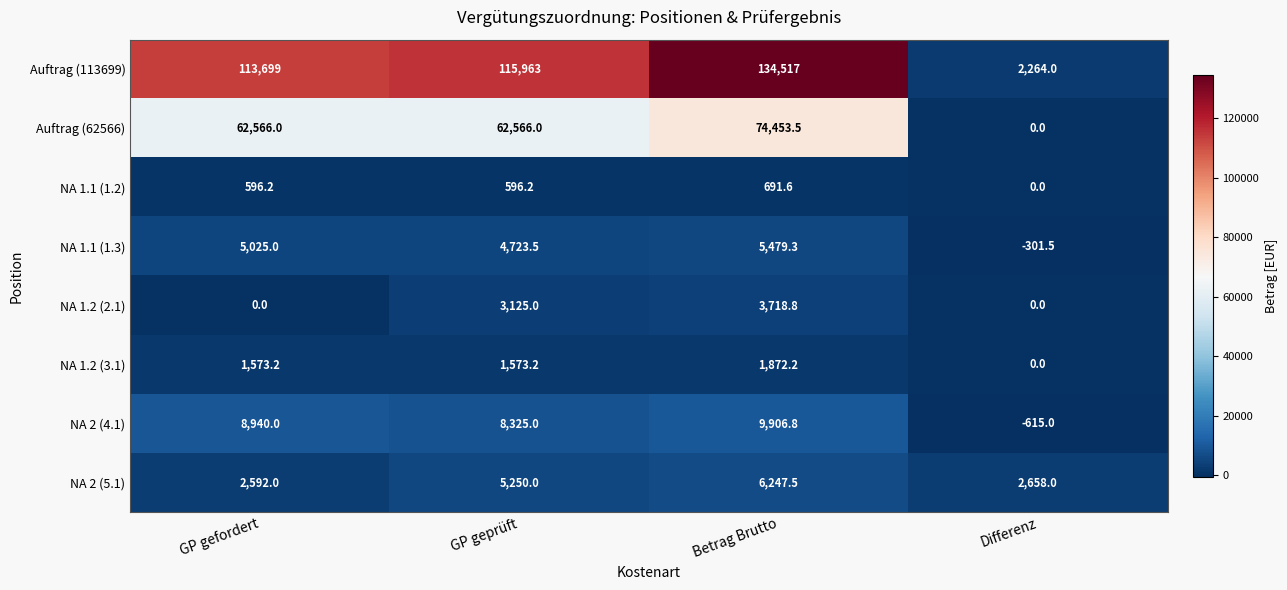

Which series has the largest total across all categories?

Auftrag (113699)